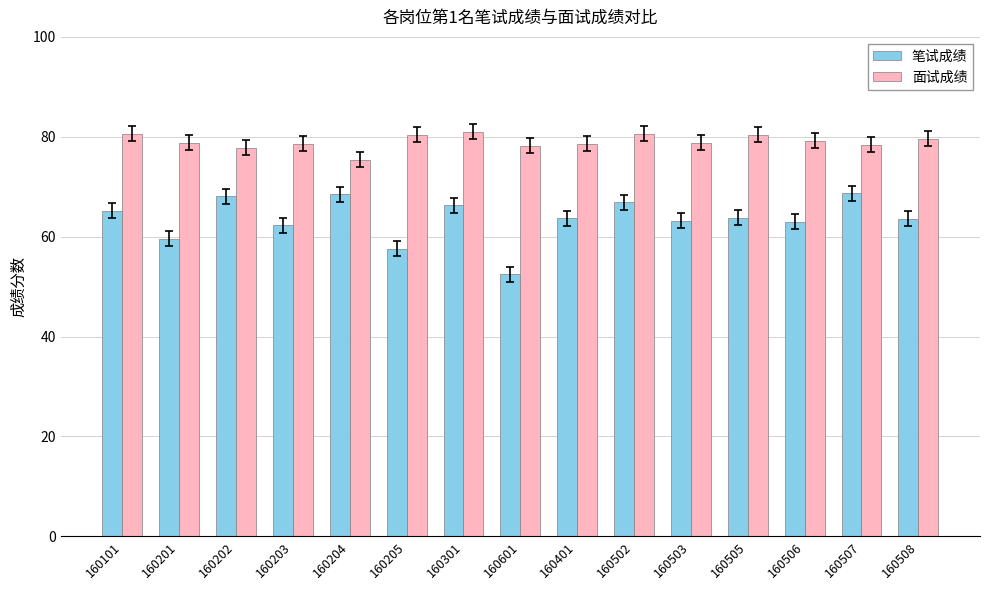

What is the value of the 面试成绩 bar at the 14th from the left?

78.4